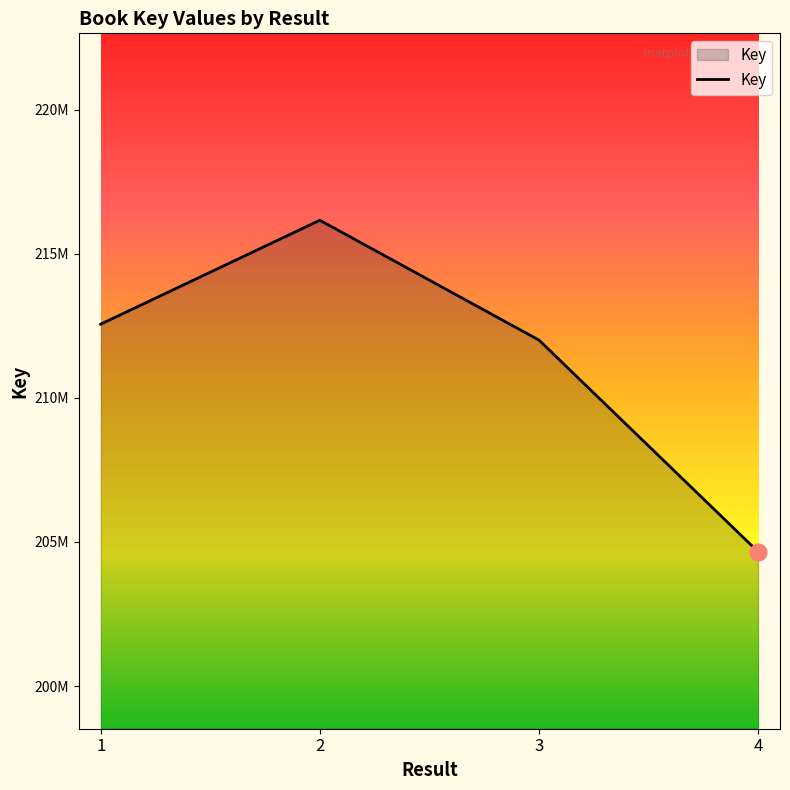

List the labels in order of value, smallest first.

4, 3, 1, 2